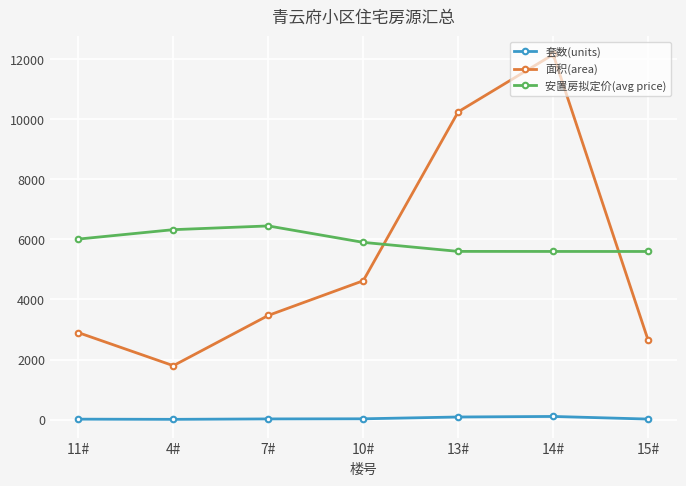

Which label corresponds to the largest value in the chart?

14#